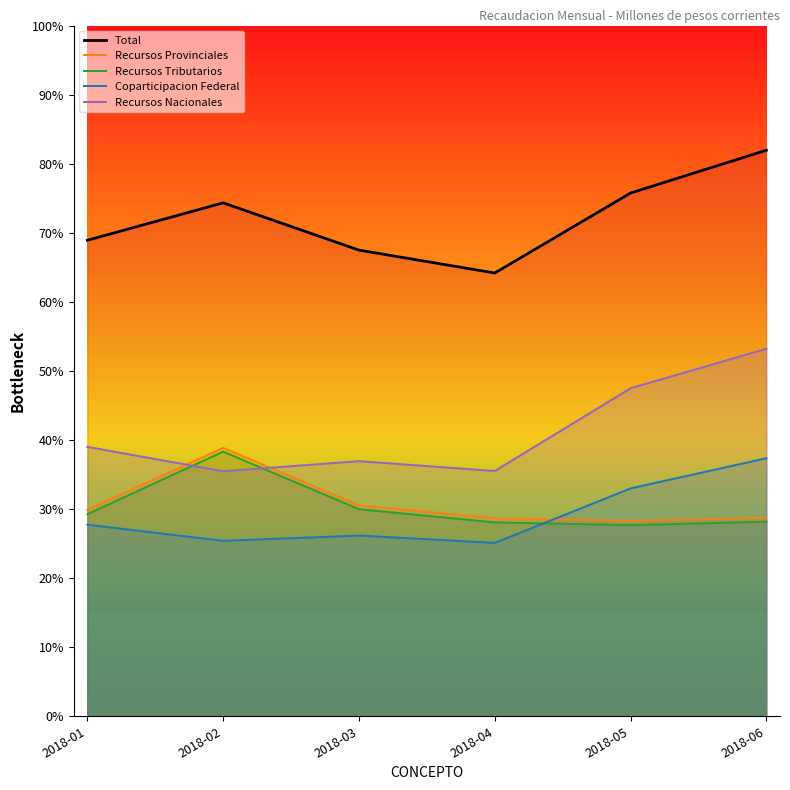

What are all the series names shown in the legend?

Total, Recursos Provinciales, Recursos Tributarios, Coparticipacion Federal, Recursos Nacionales